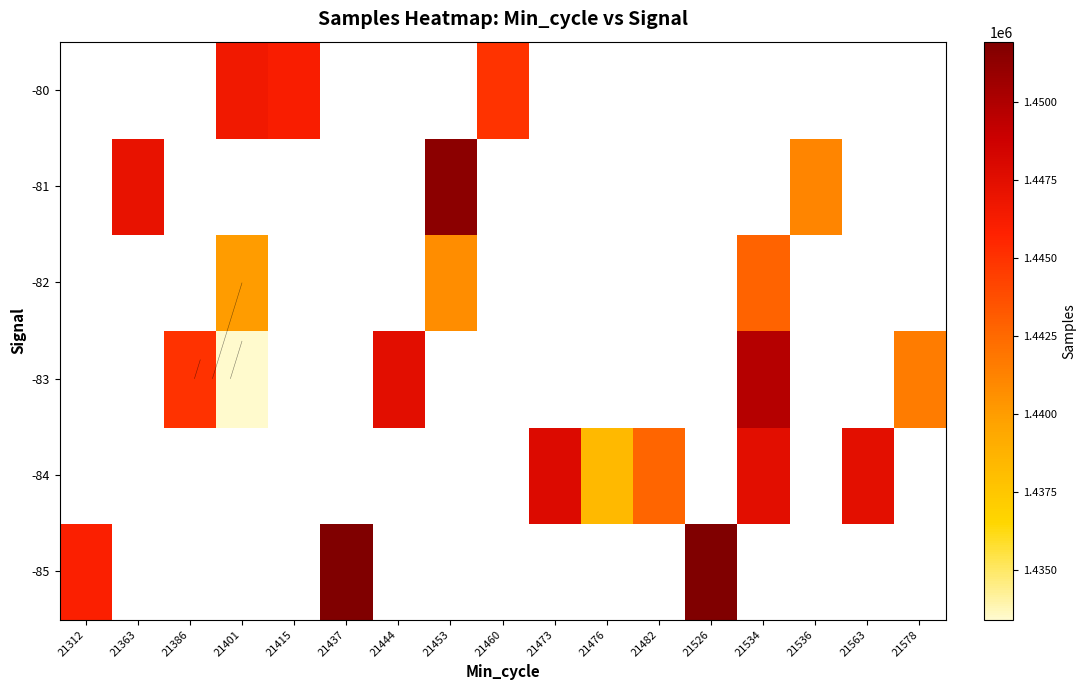

What is the smallest value displayed?

1433399.0